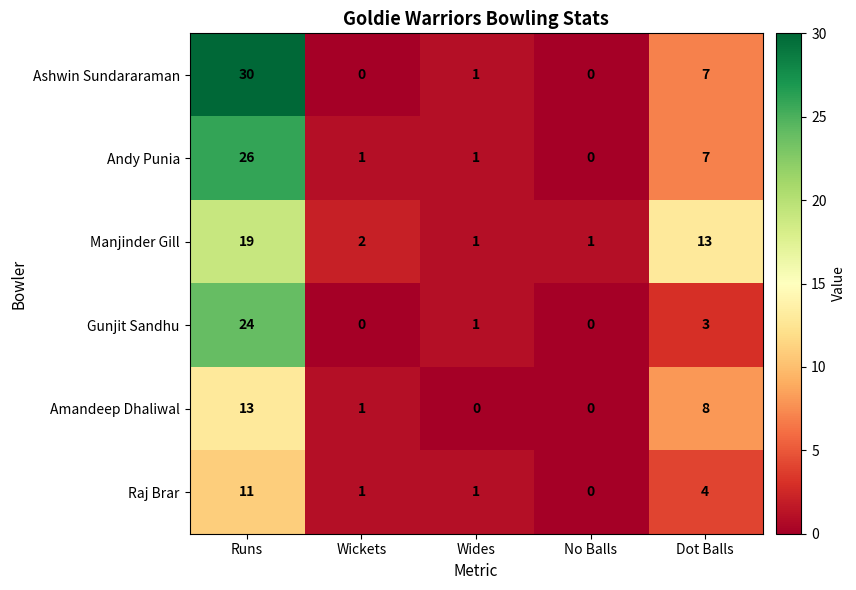

List the series in order of their peak value, highest first.

Ashwin Sundararaman, Andy Punia, Gunjit Sandhu, Manjinder Gill, Amandeep Dhaliwal, Raj Brar